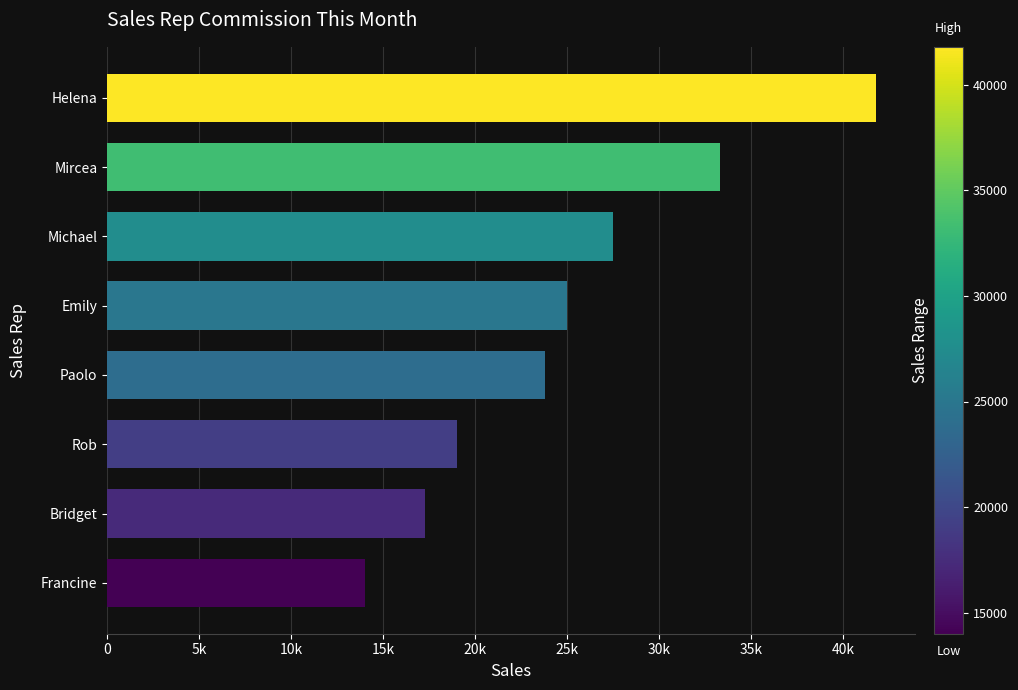

What is the minimum value shown in the chart?

14000